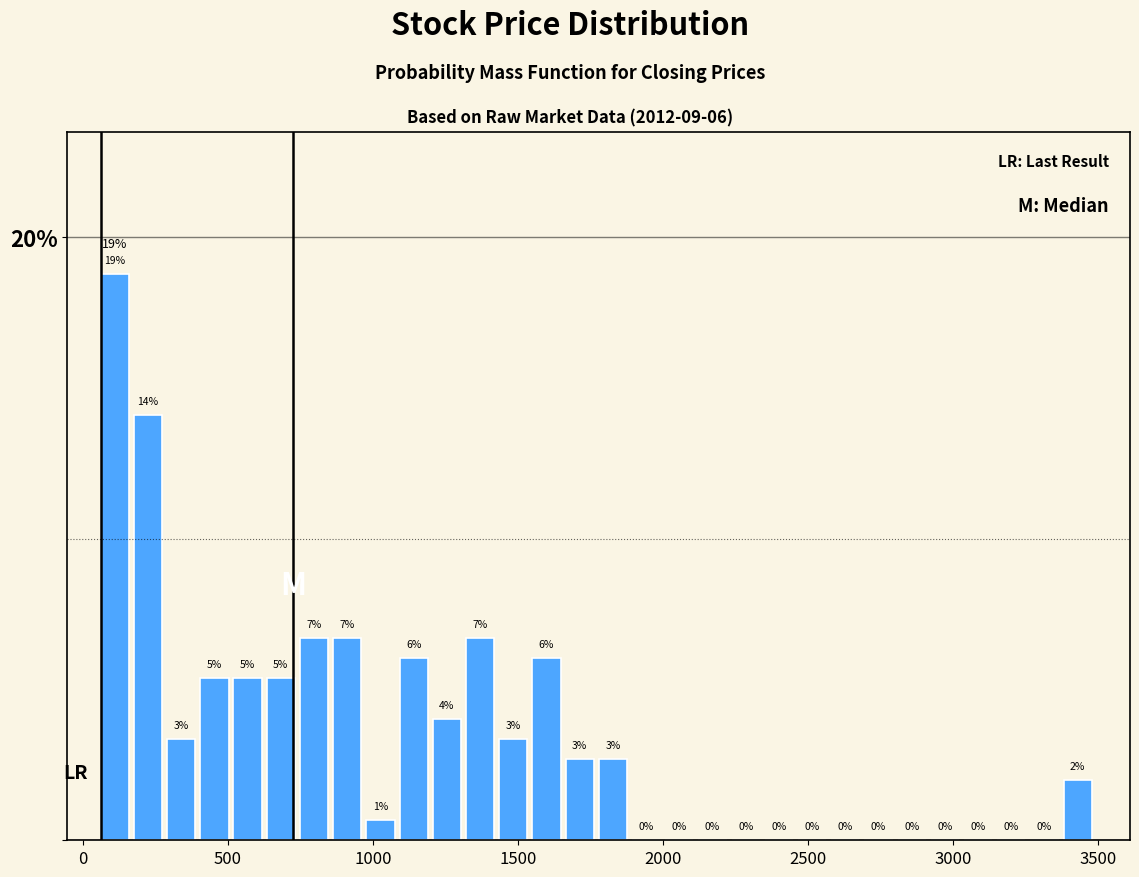

Read against the x-axis, roughly where is the centre of the tallest bar?

100